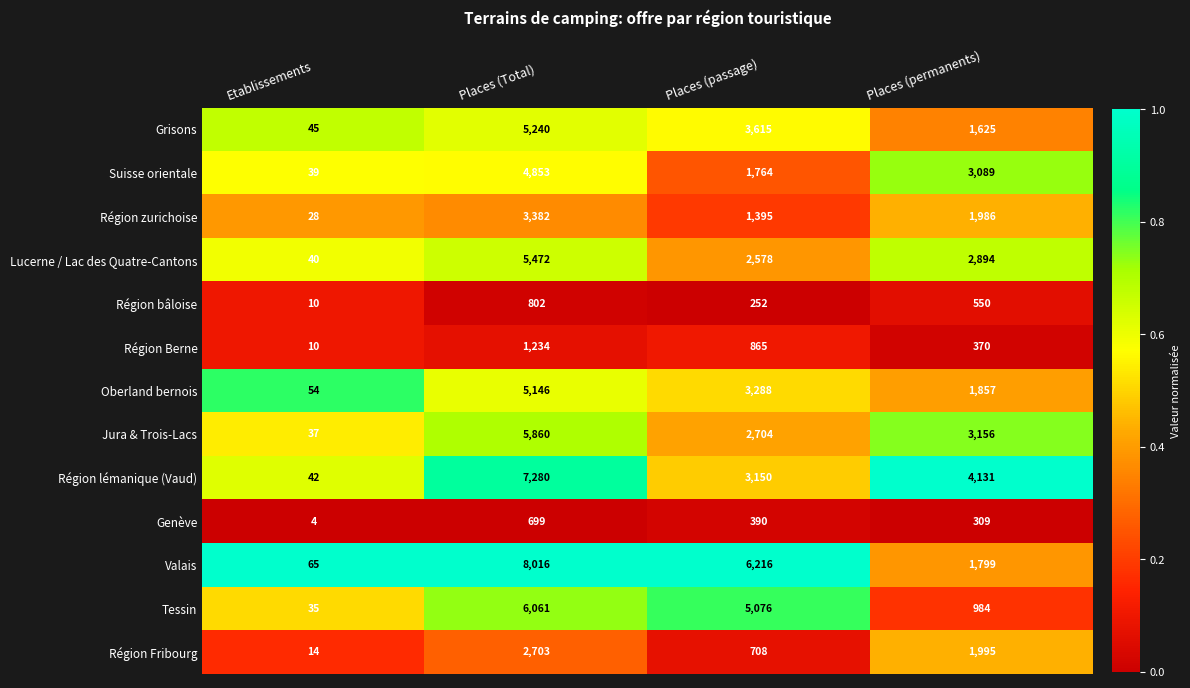

At which category does the chart reach its peak across all series?

Places (Total)